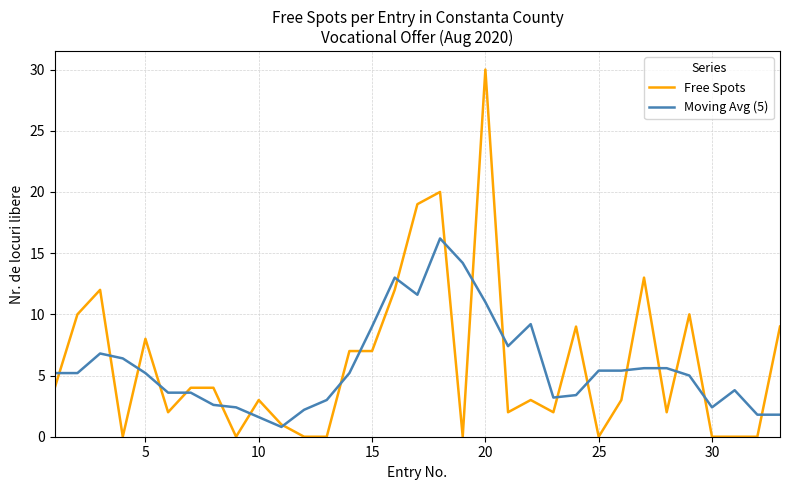

Which series has the widest spread of values?

Free Spots